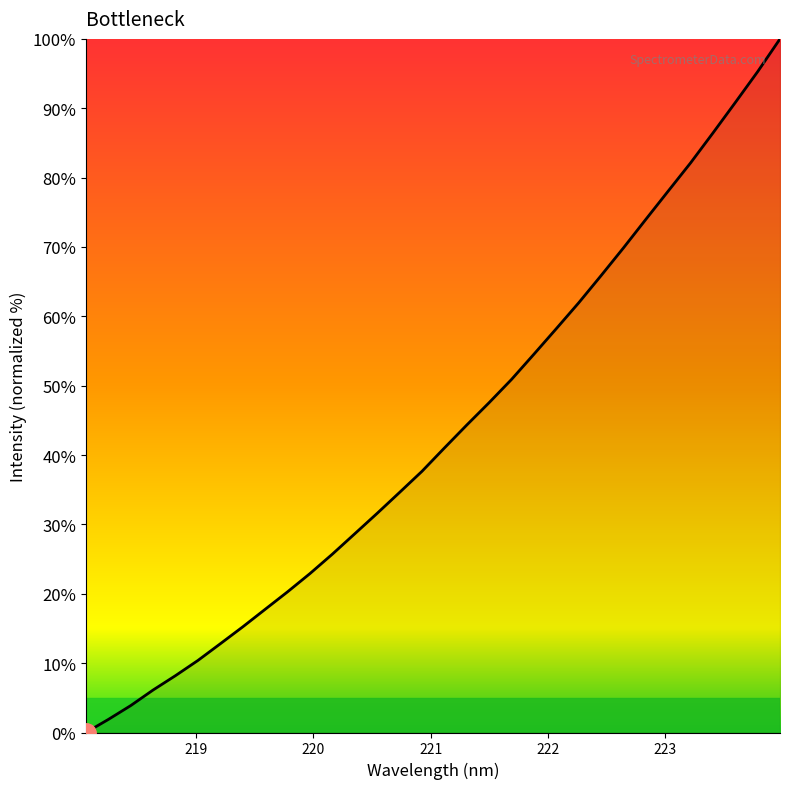

How many lines are shown in the chart?

1